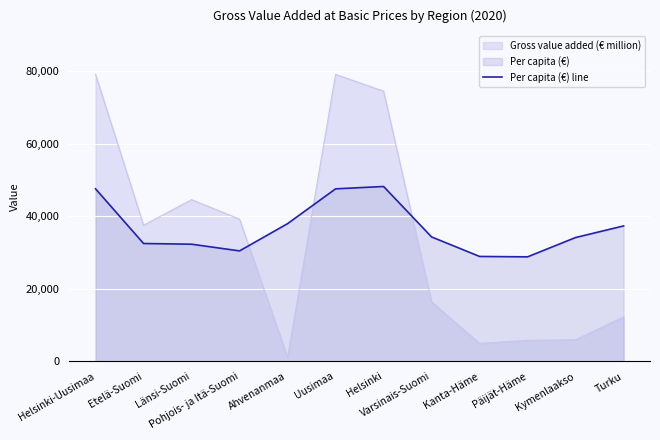

At which label does the data first exceed 34307?

Helsinki-Uusimaa